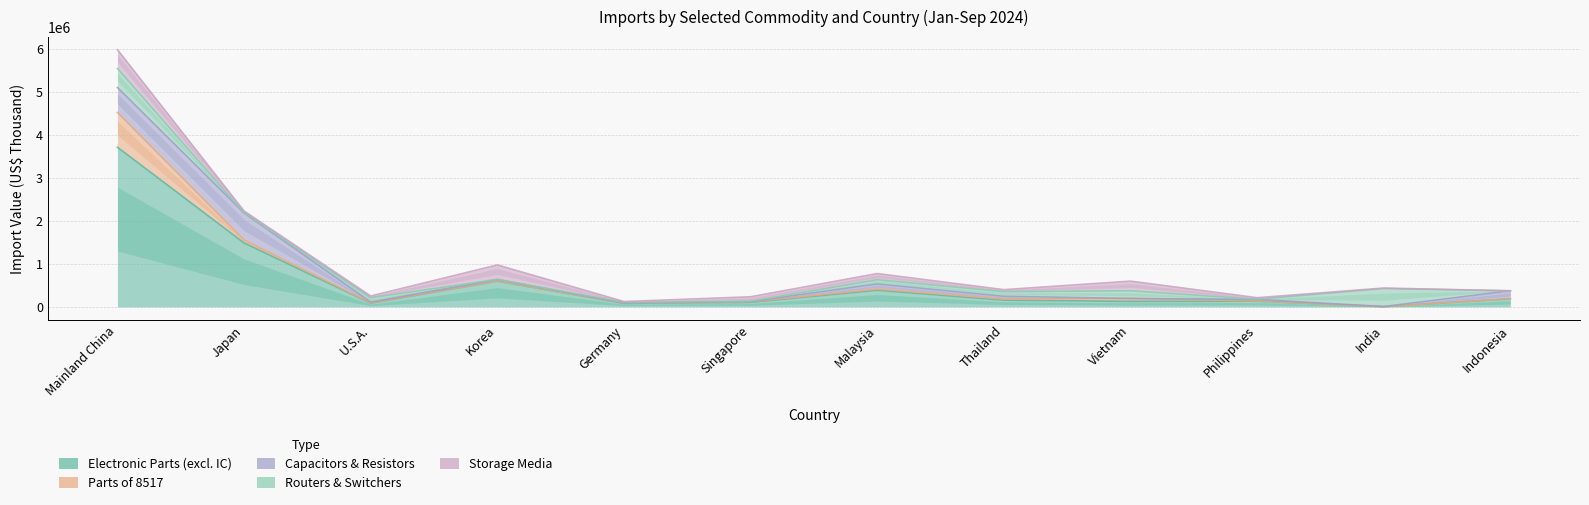

How many series are shown in this chart?

5